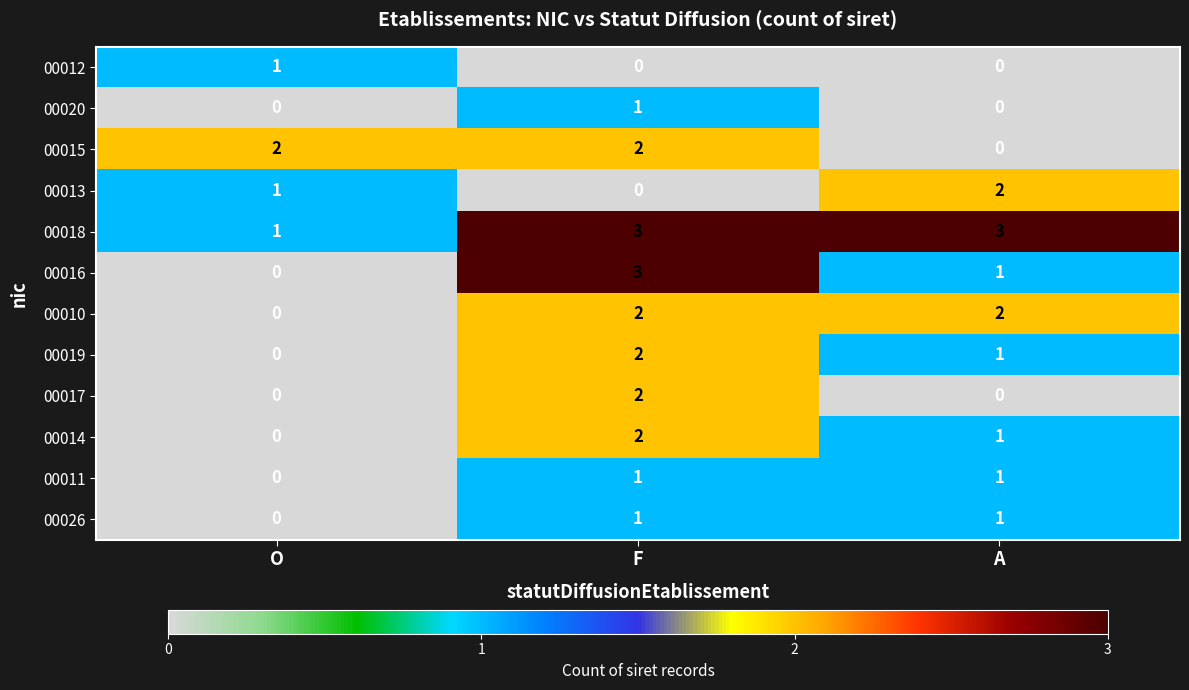

What is the greatest value displayed?

3